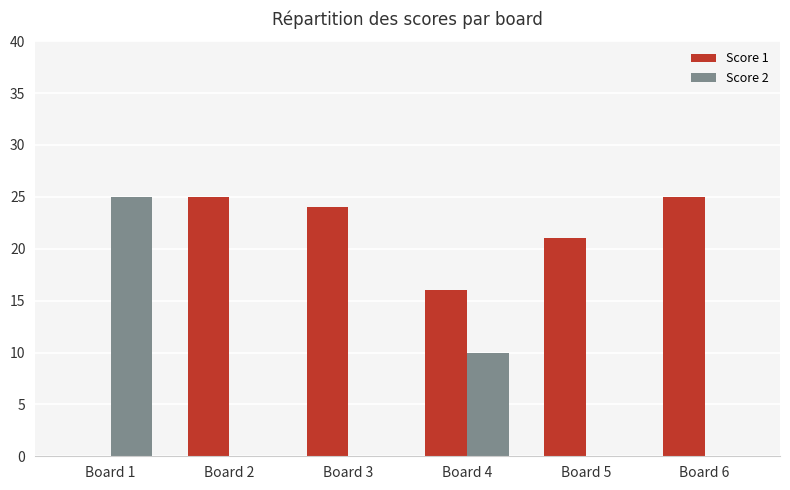

The Score 1 series shows 25 at Board 2. True or false?

True